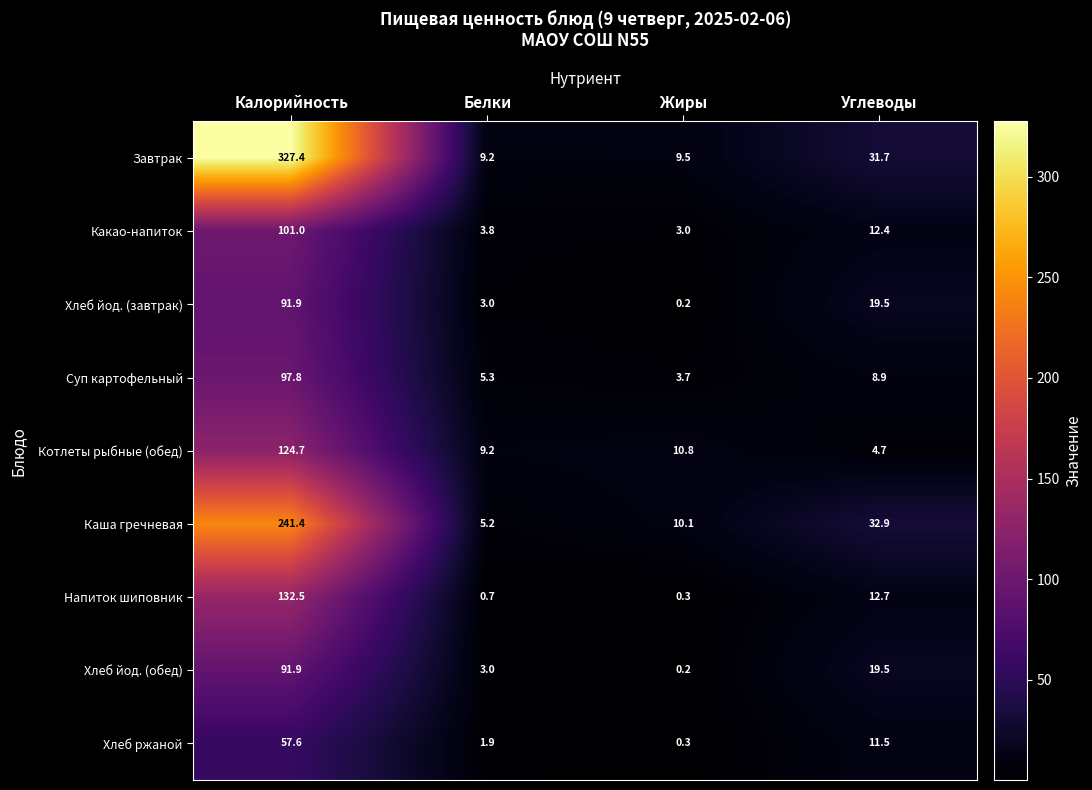

Is it true that Суп картофельный equals 8.9 at Углеводы?

True